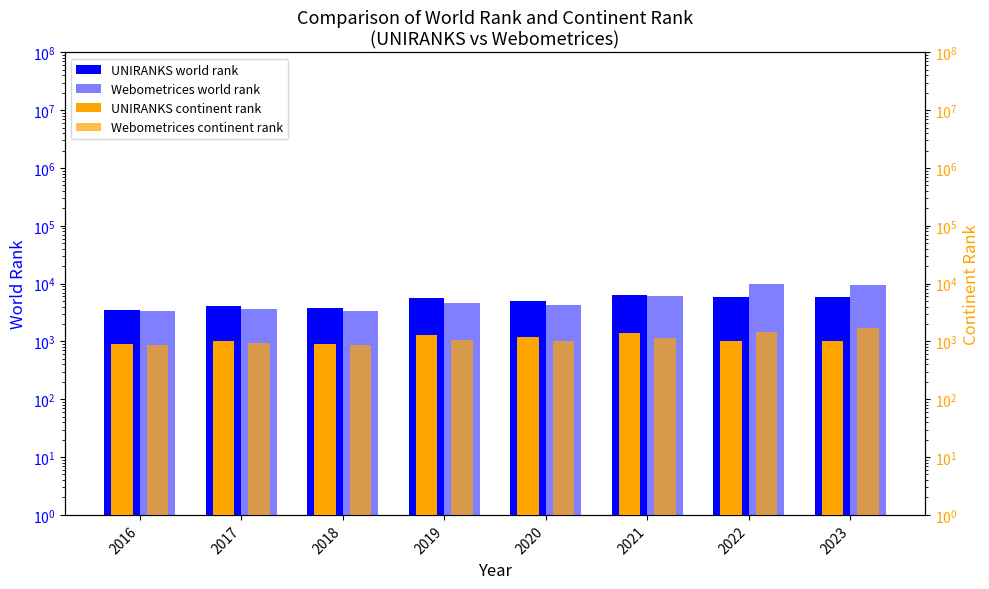

Reading left to right, what are all the values shown in this chart?

UNIRANKS world rank: 3493	4080	3769	5751	5038	6369	5798	5817
Webometrices world rank: 3330	3646	3330	4557	4336	6175	10043	9550
UNIRANKS continent rank: 888	1038	921	1310	1191	1374	1032	1033
Webometrices continent rank: 864	937	864	1050	1038	1170	1470	1715